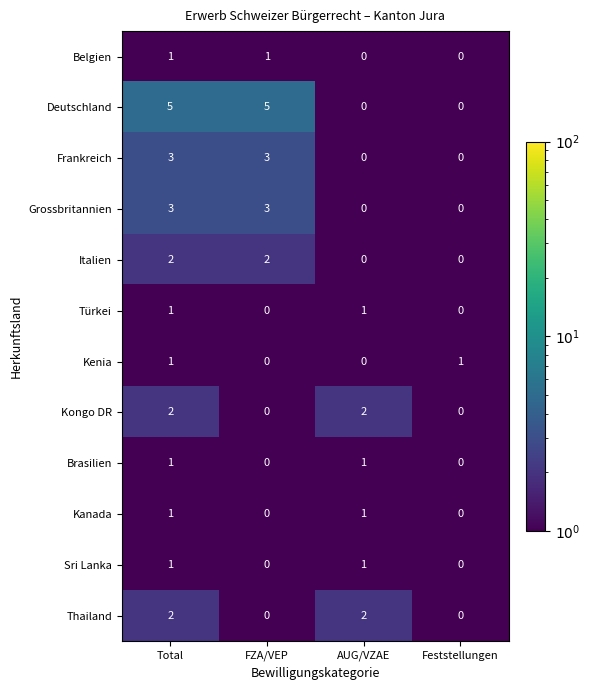

What is the difference between the Frankreich values at AUG/VZAE and Total?

3